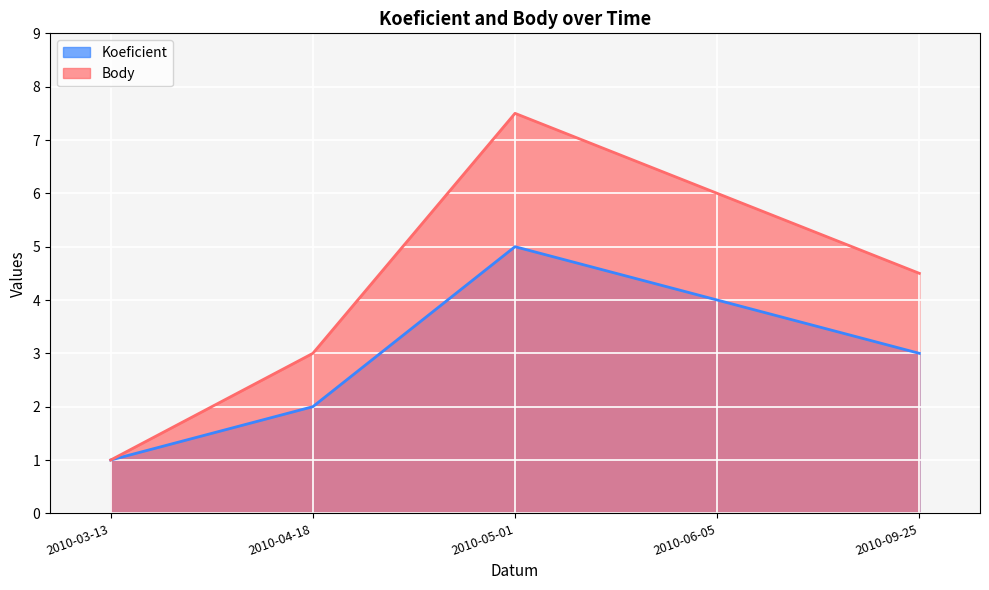

What is the highest value of the Koeficient series?

5.0